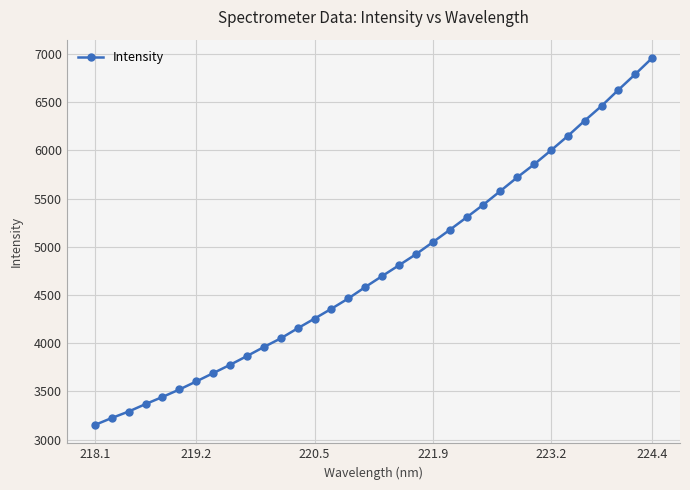

What is the greatest value displayed?

6959.1